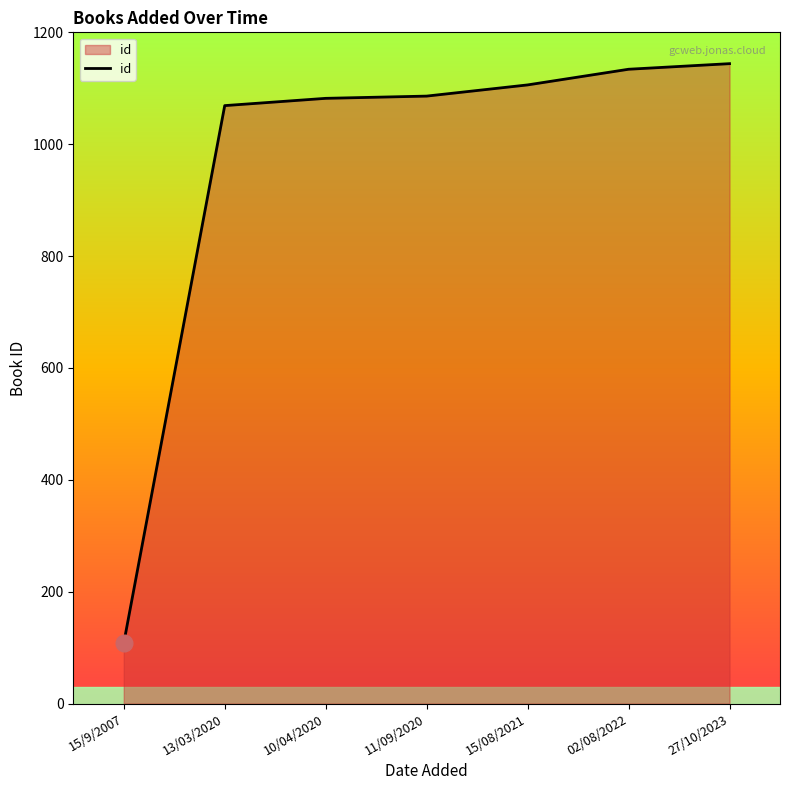

At which label is the value closest to 626?

13/03/2020